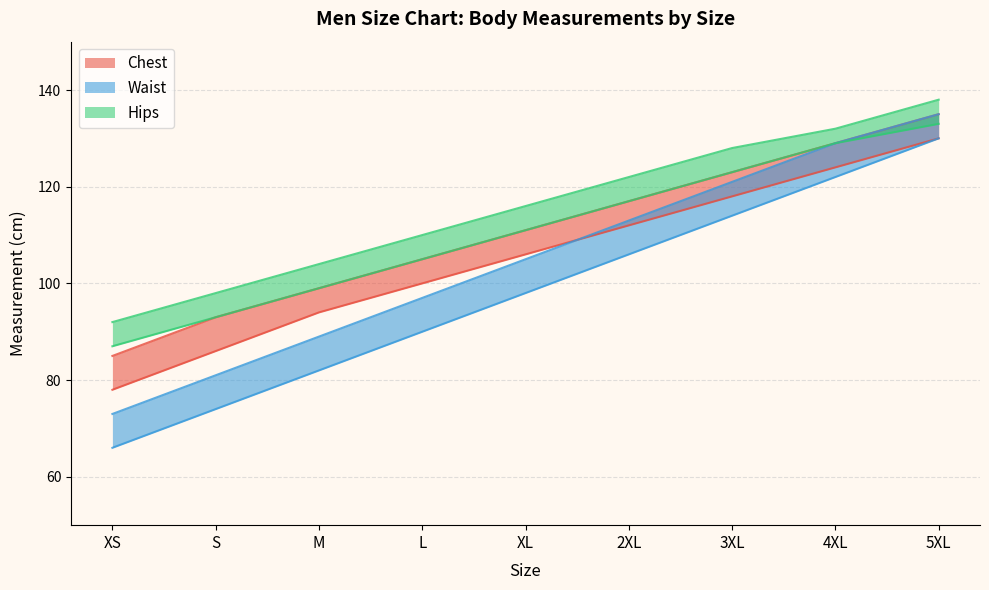

What is the total value across all series at XS?

481